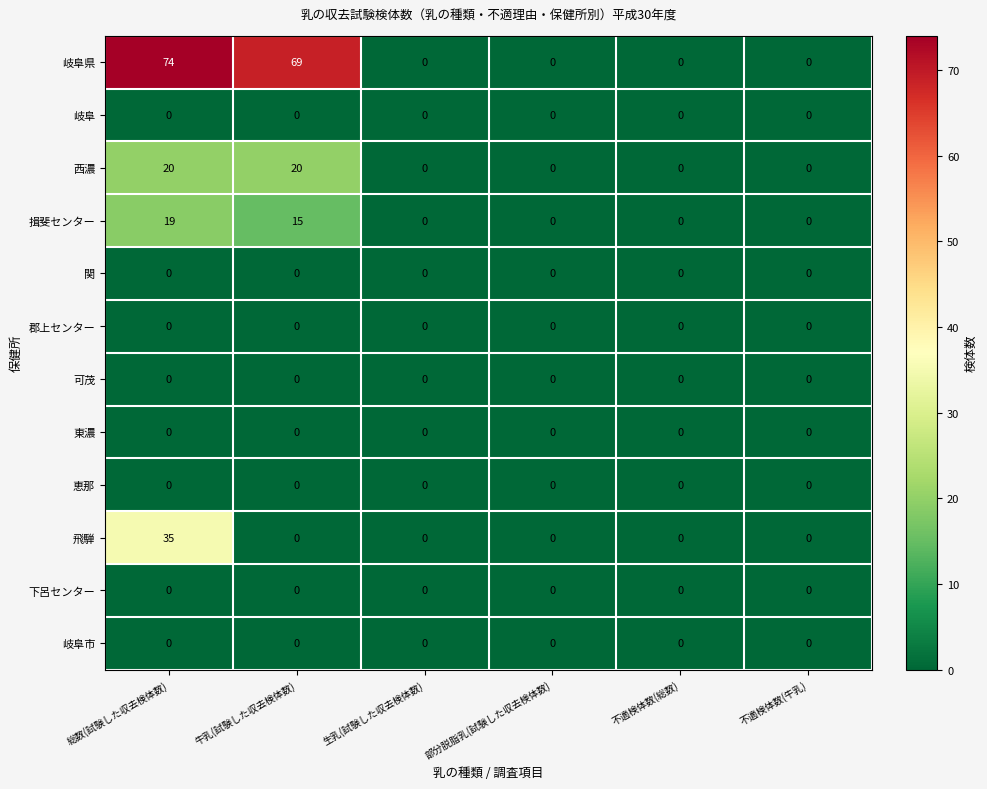

How many series are shown in this chart?

12